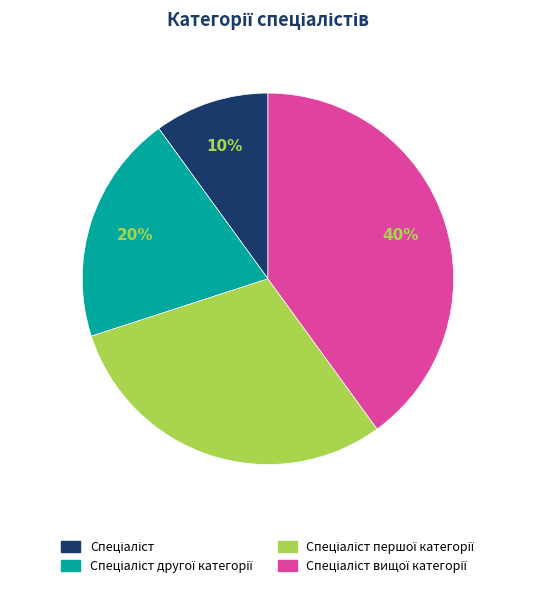

To the nearest percent, what is the average slice percentage?

25%